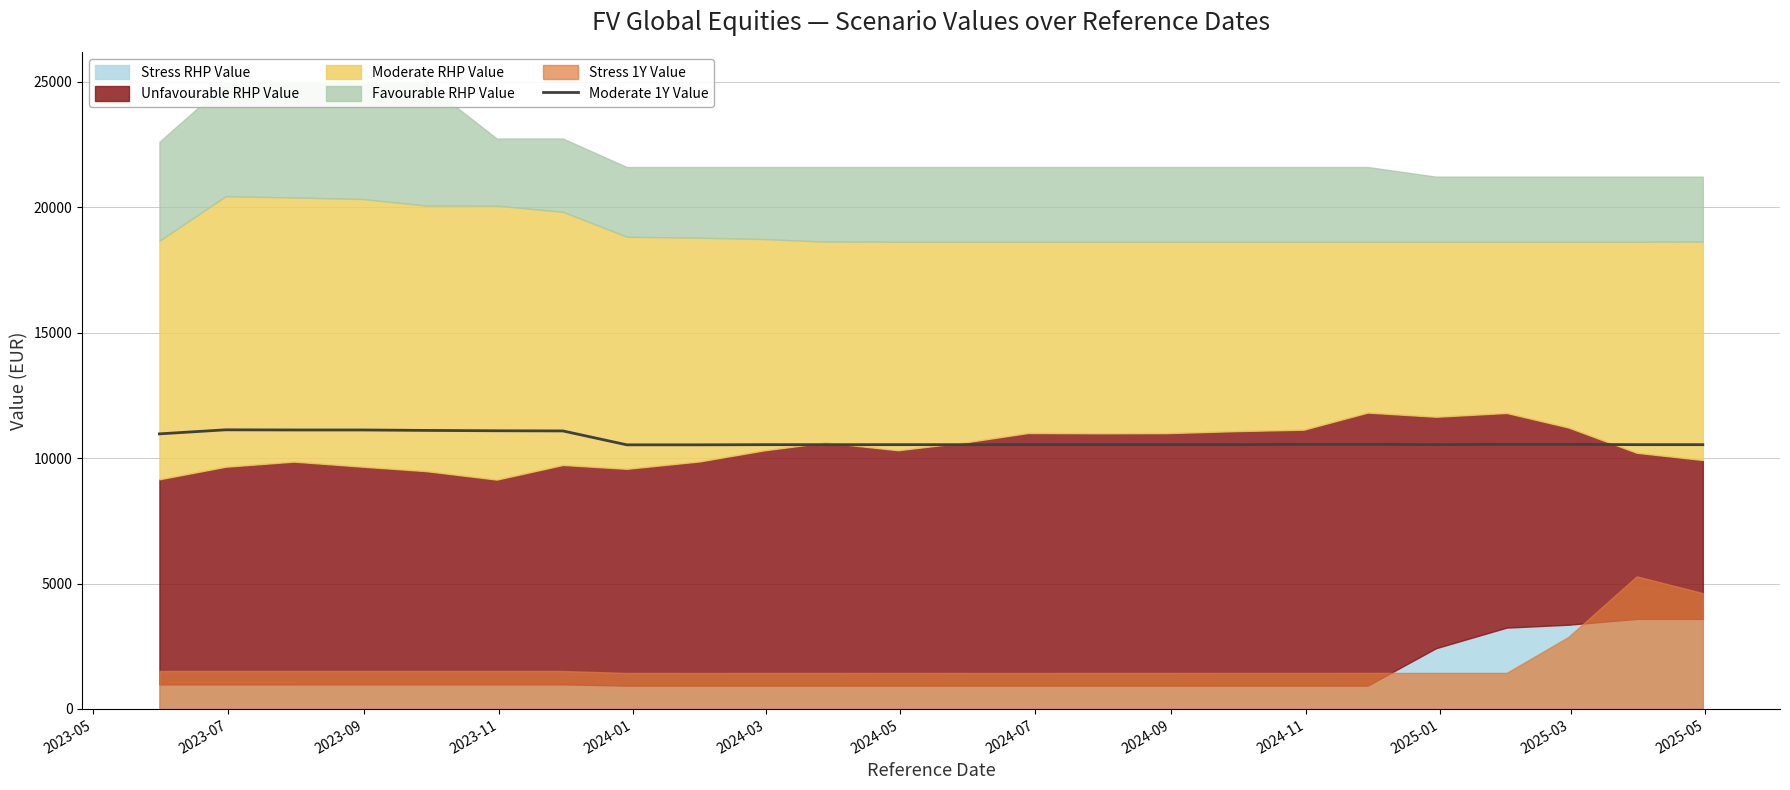

What is the highest value of the Moderate 1Y Value series?

11126.5